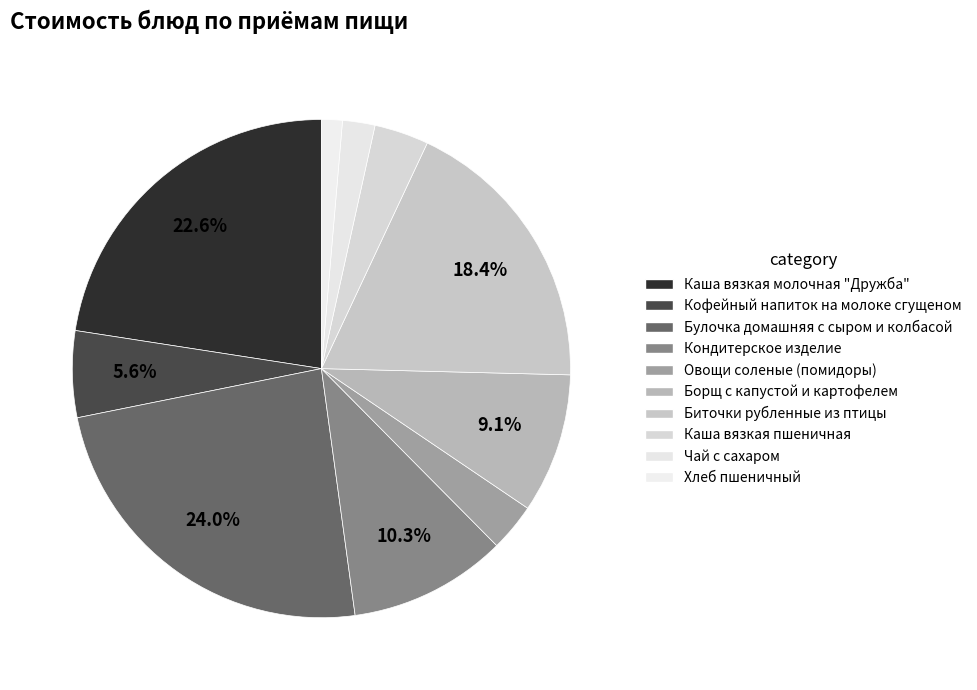

Is Чай с сахаром the majority of the pie?

No